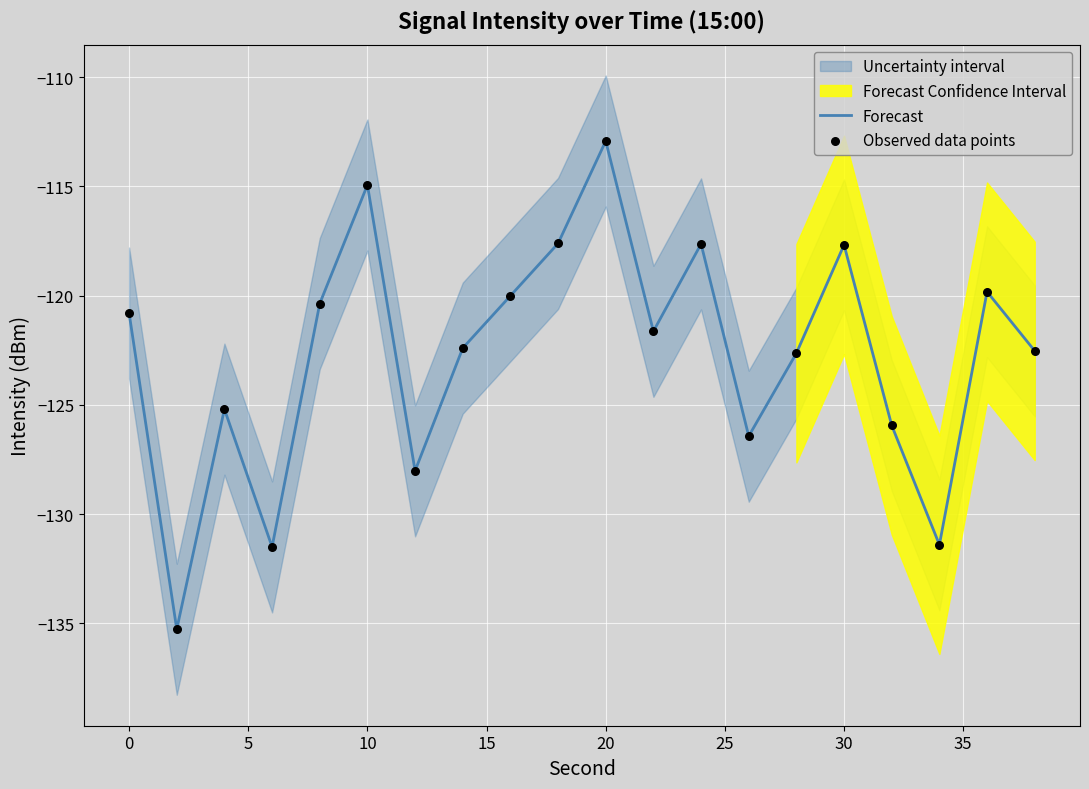

Which series has the widest spread of Y values?

Forecast